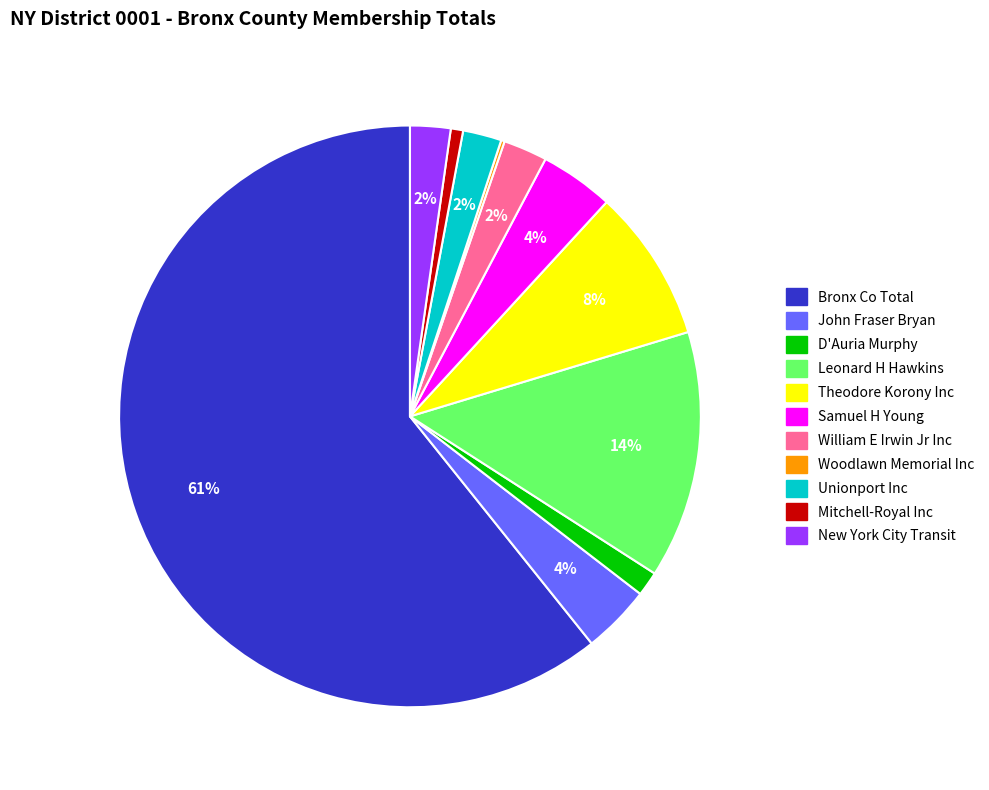

Does any single category account for the majority?

Yes